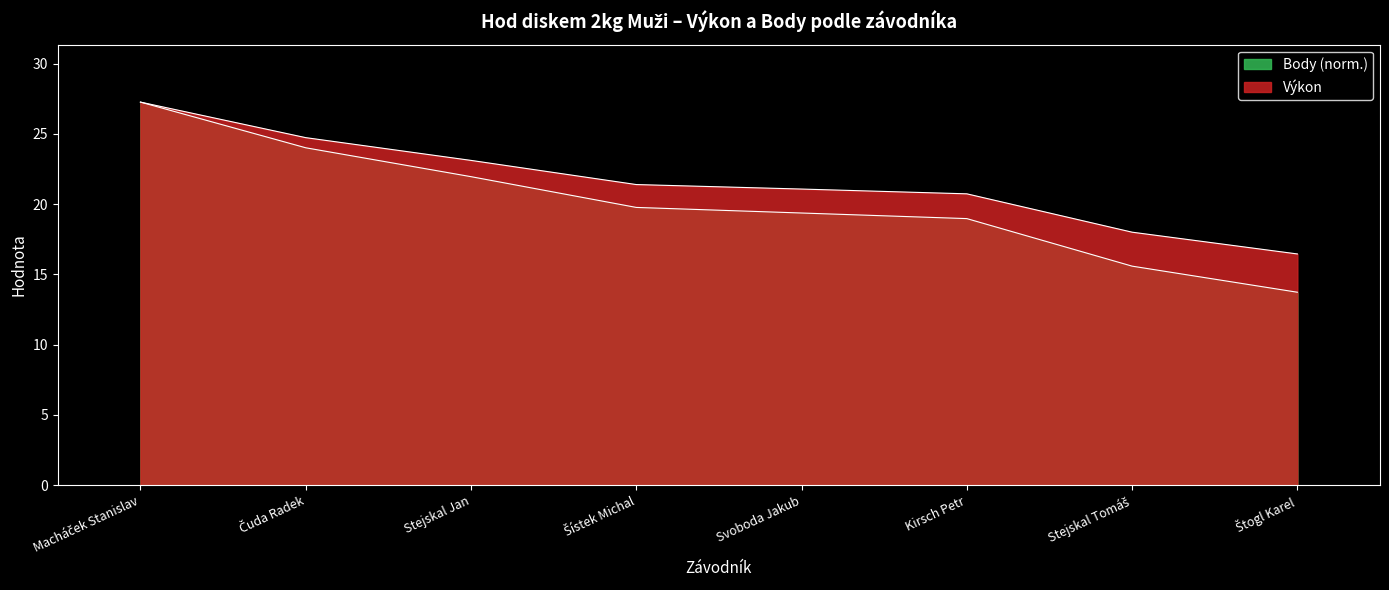

At which label is Body closest to 20?

Šístek Michal